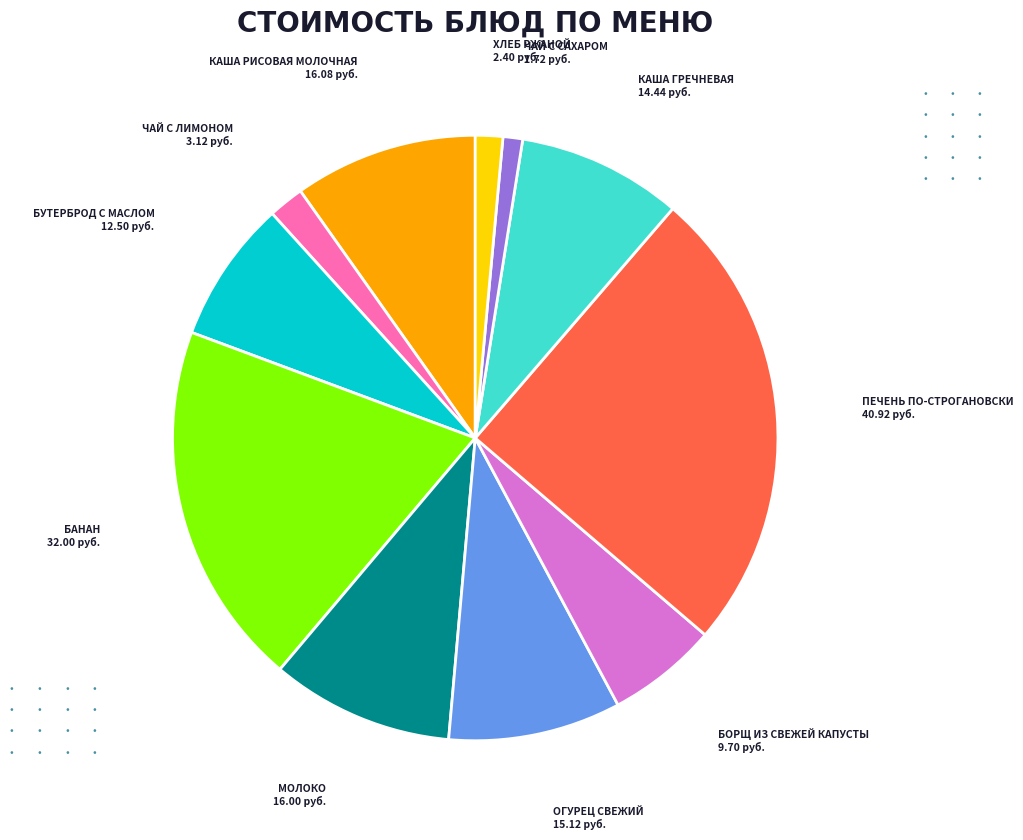

Count the number of slices in the pie.

11